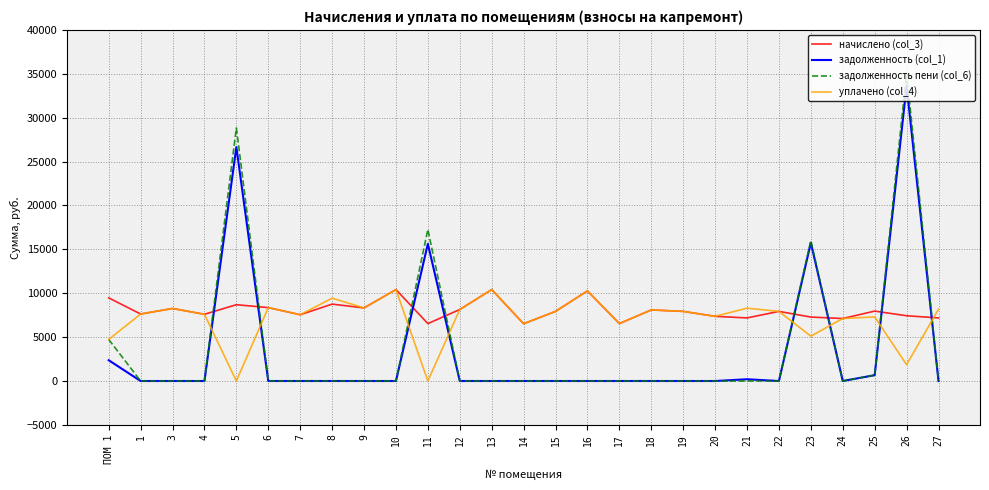

What is the difference between the second highest and second lowest values in the задолженность пени (col_6) series?

28831.9